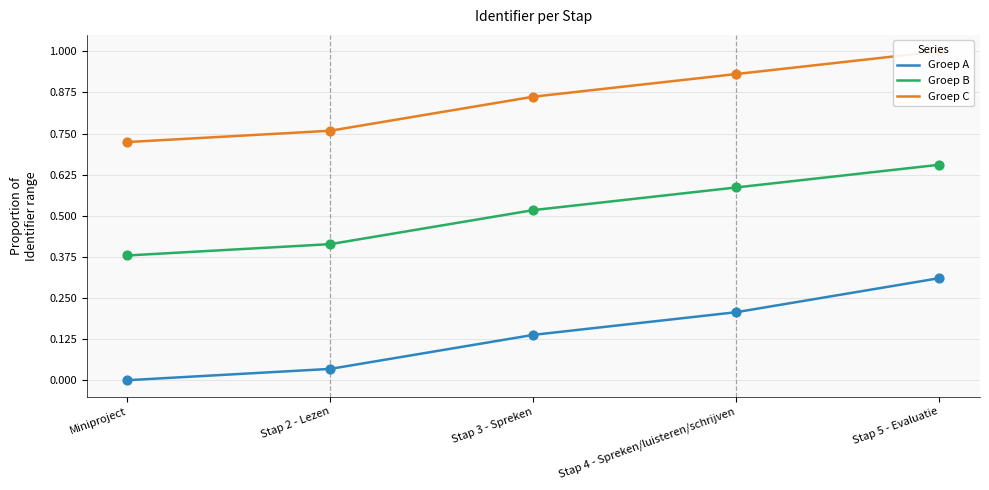

Which series has the largest Y range (max minus min)?

Groep A